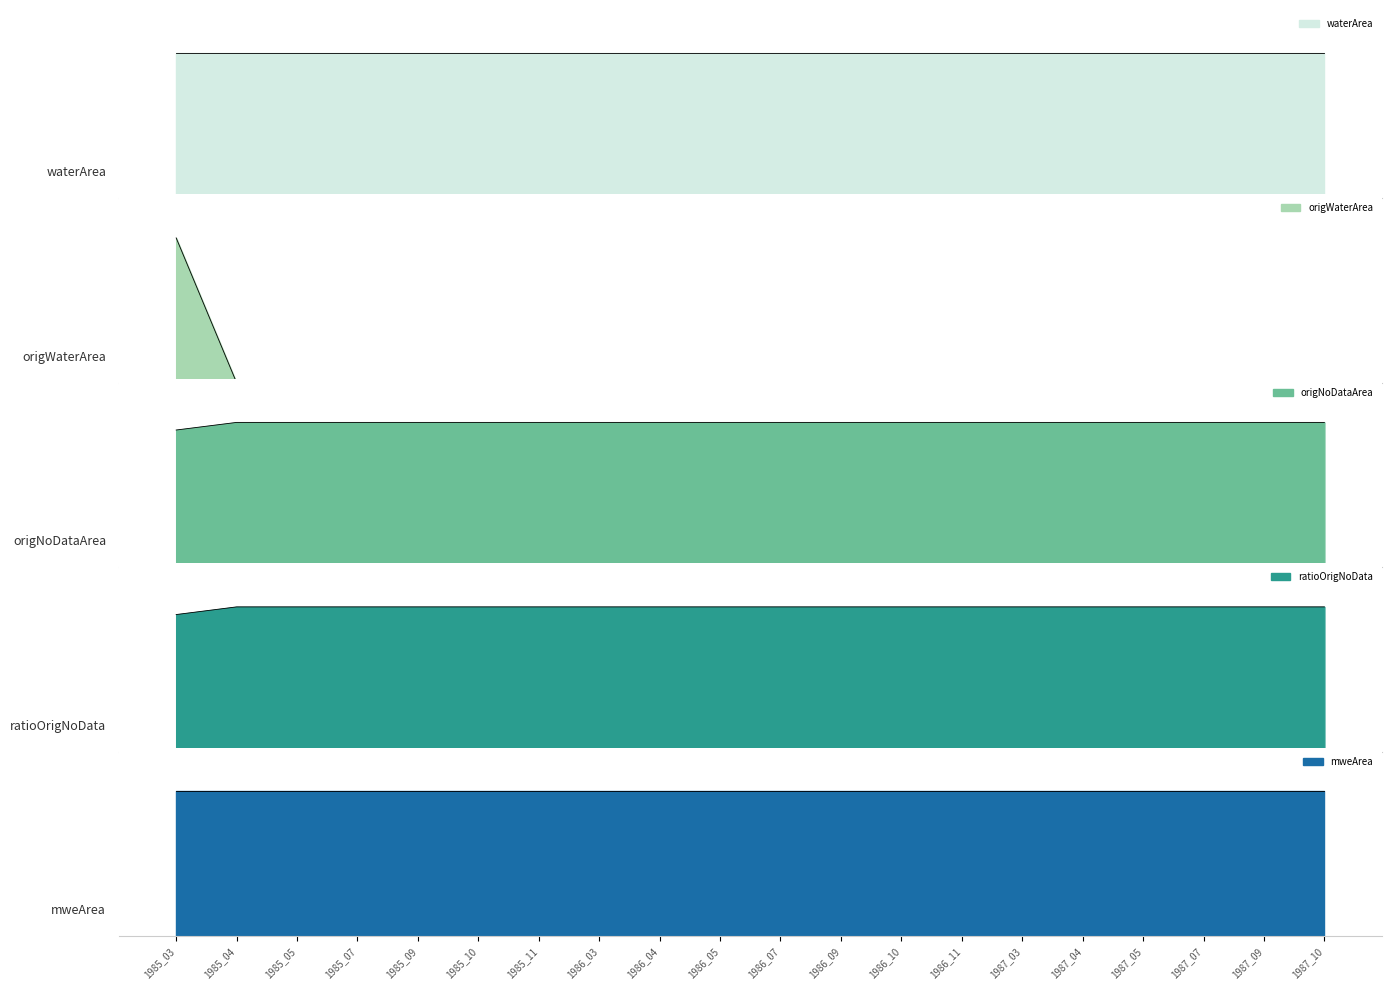

How many lines are shown in the chart?

5